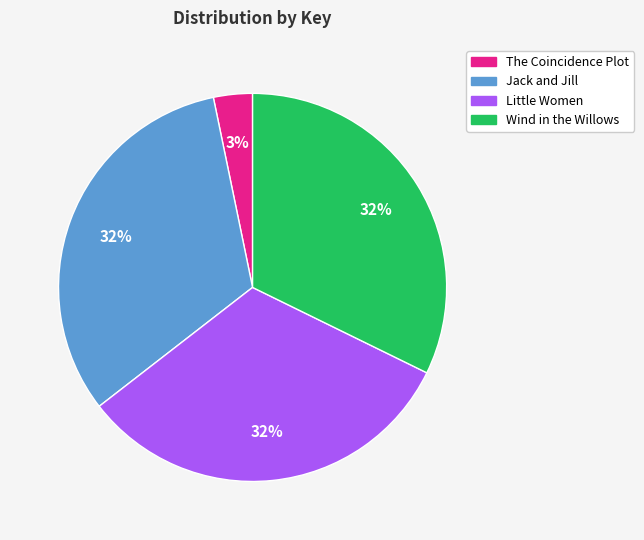

Does Jack and Jill account for over 50% of the chart?

No